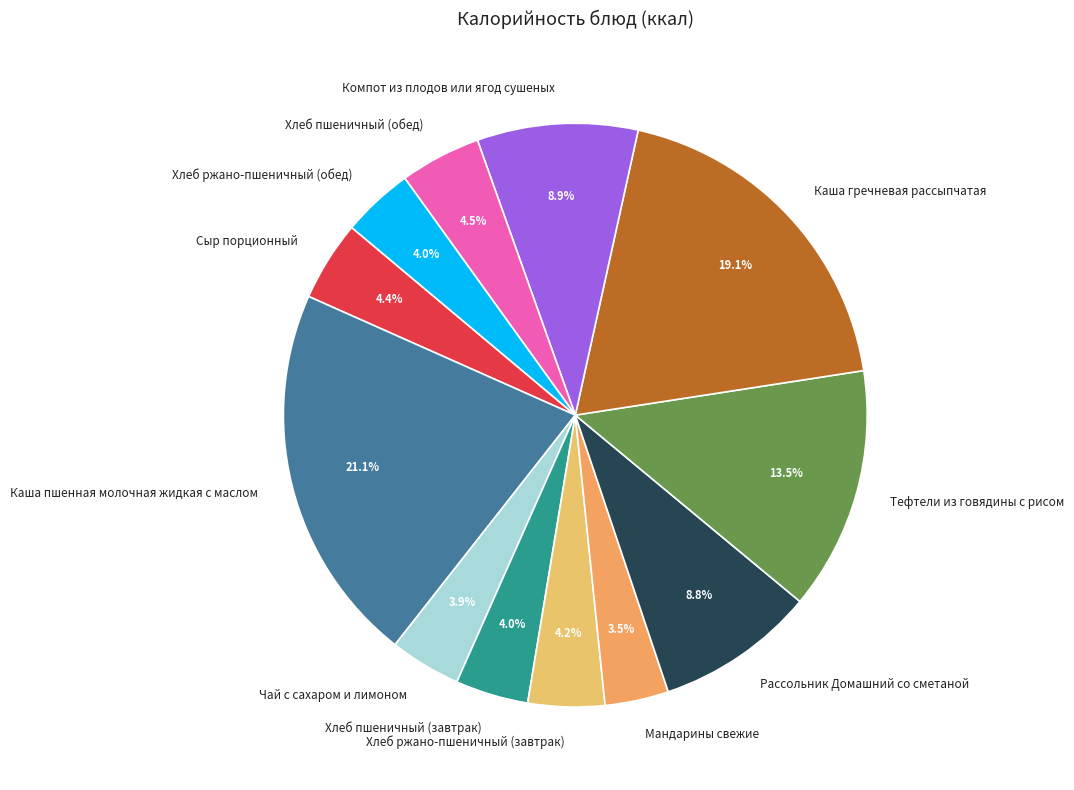

Do Чай с сахаром и лимоном and Каша пшенная молочная жидкая с маслом together represent more than half of the pie?

No